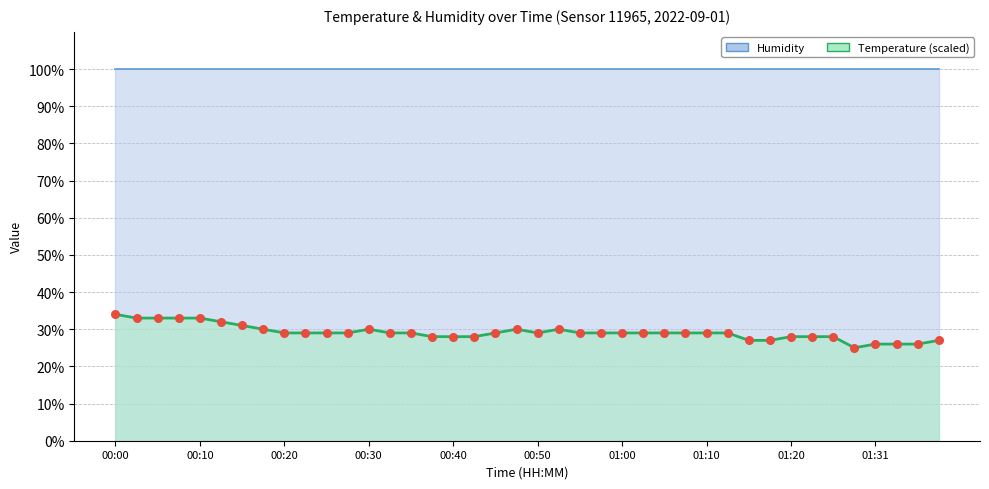

What is the ratio of the value at 00:05 to the value at 00:55?

1.1